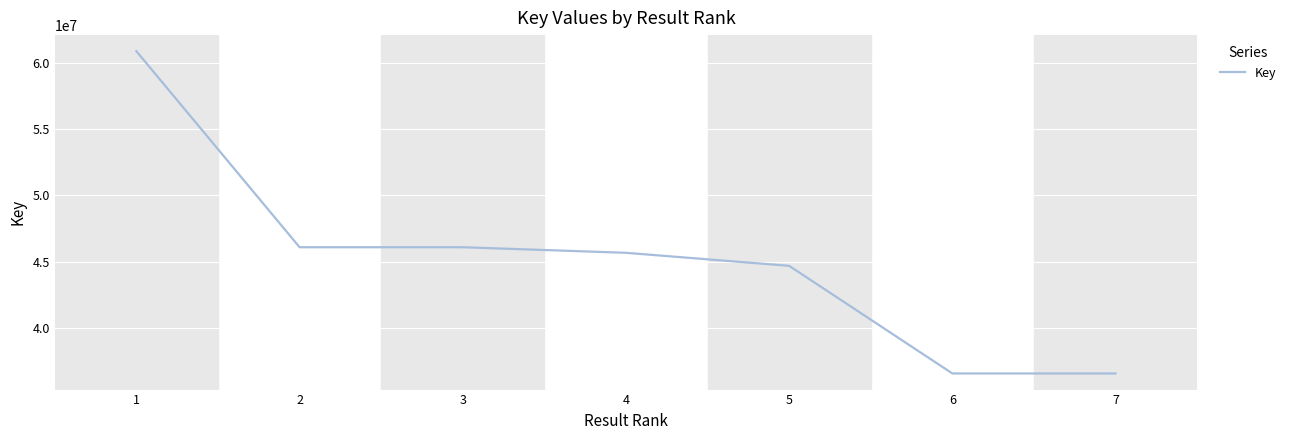

What is the greatest value displayed?

60896842